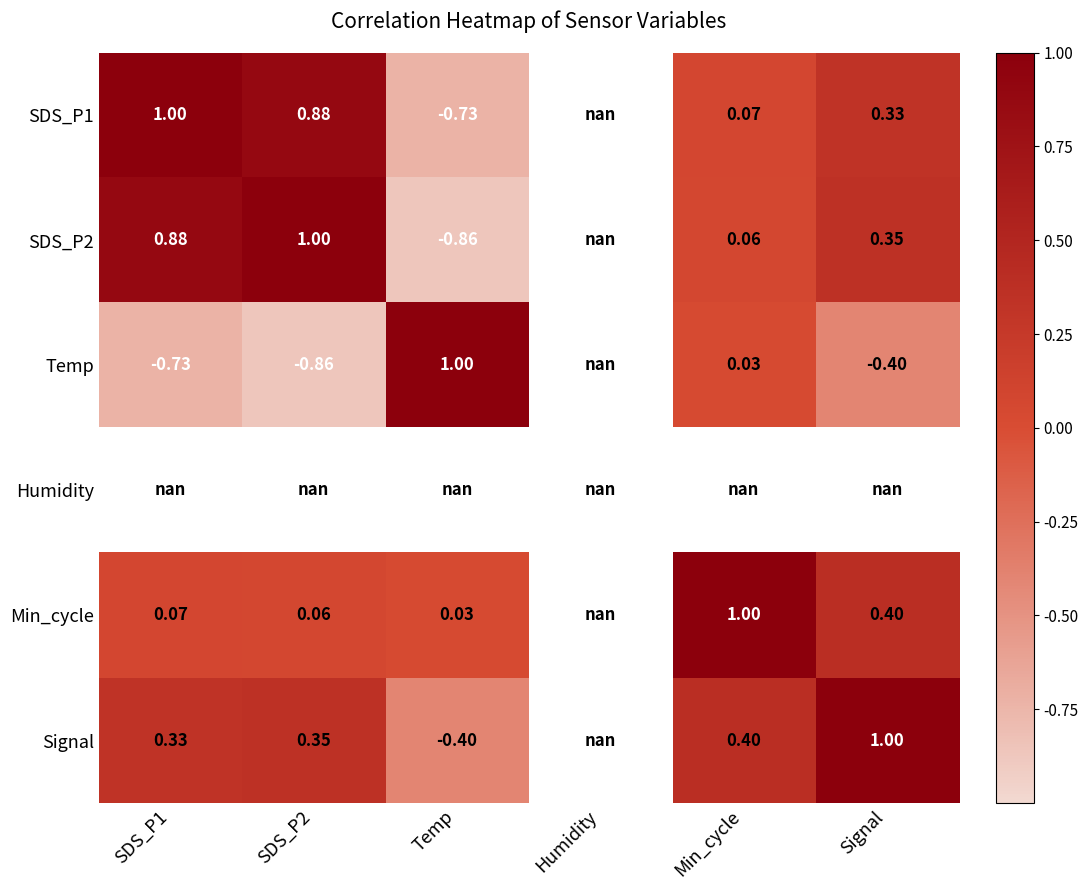

Is the value of SDS_P2 at Signal greater than the value of Min_cycle at Temp?

Yes